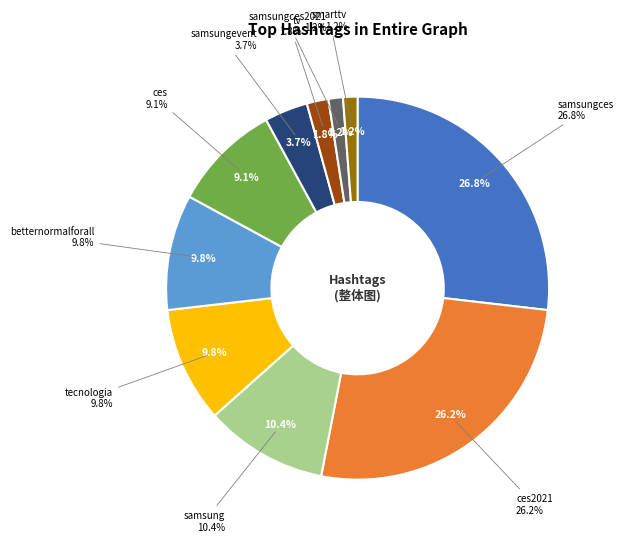

Between ces and samsungevent, which is larger?

ces